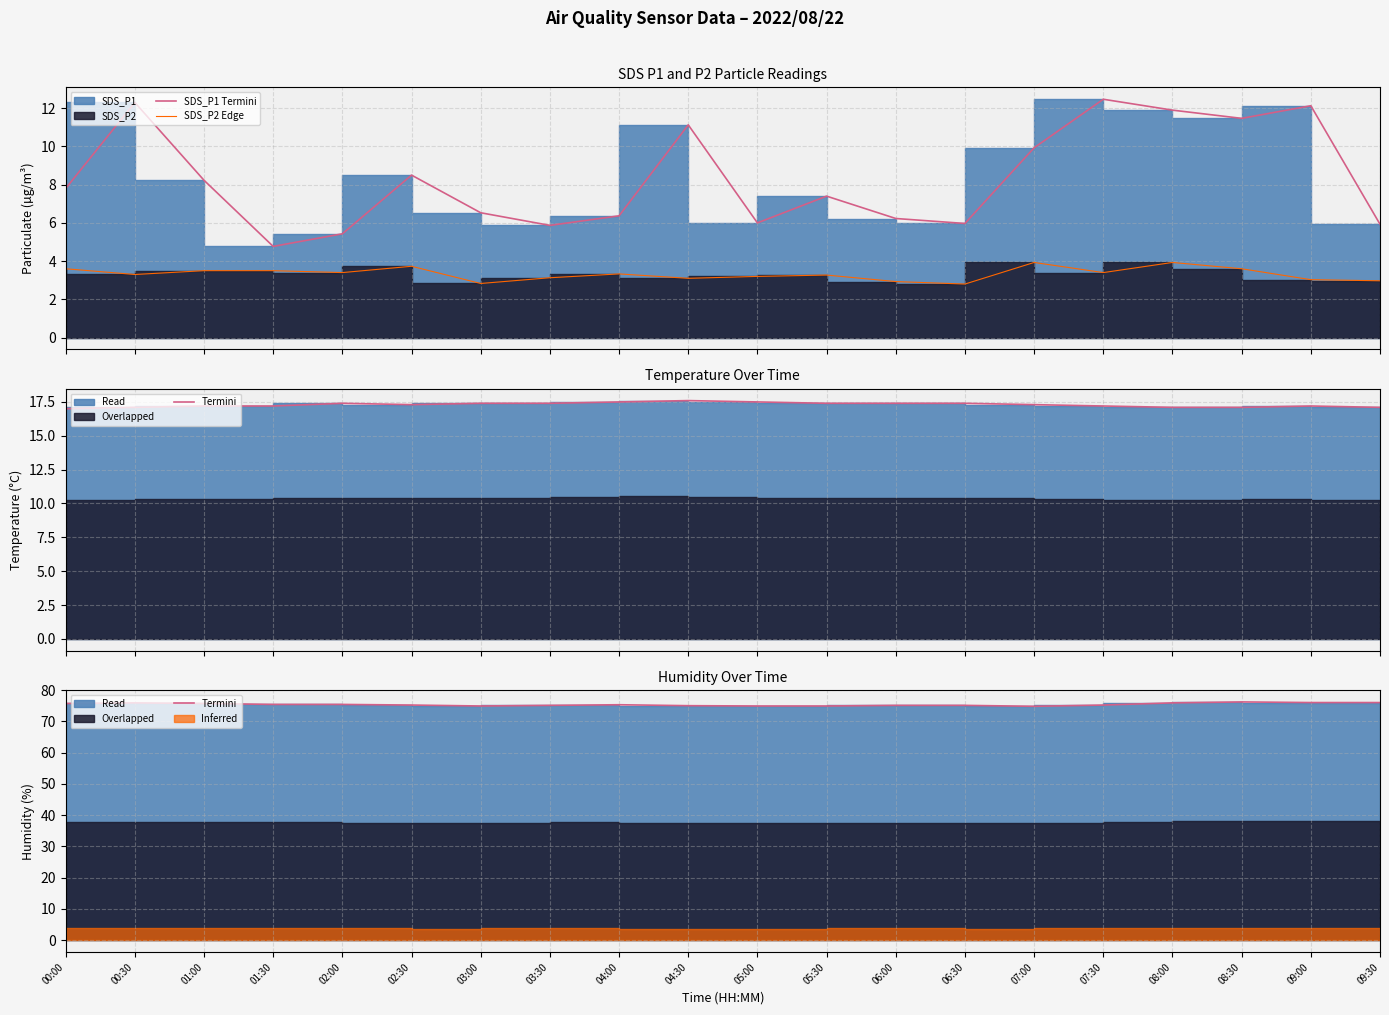

Rank the categories by Termini value from lowest to highest.

07:00, 03:00, 05:00, 05:30, 04:30, 03:30, 06:00, 06:30, 02:30, 07:30, 04:00, 01:30, 02:00, 00:00, 01:00, 00:30, 08:00, 09:00, 09:30, 08:30